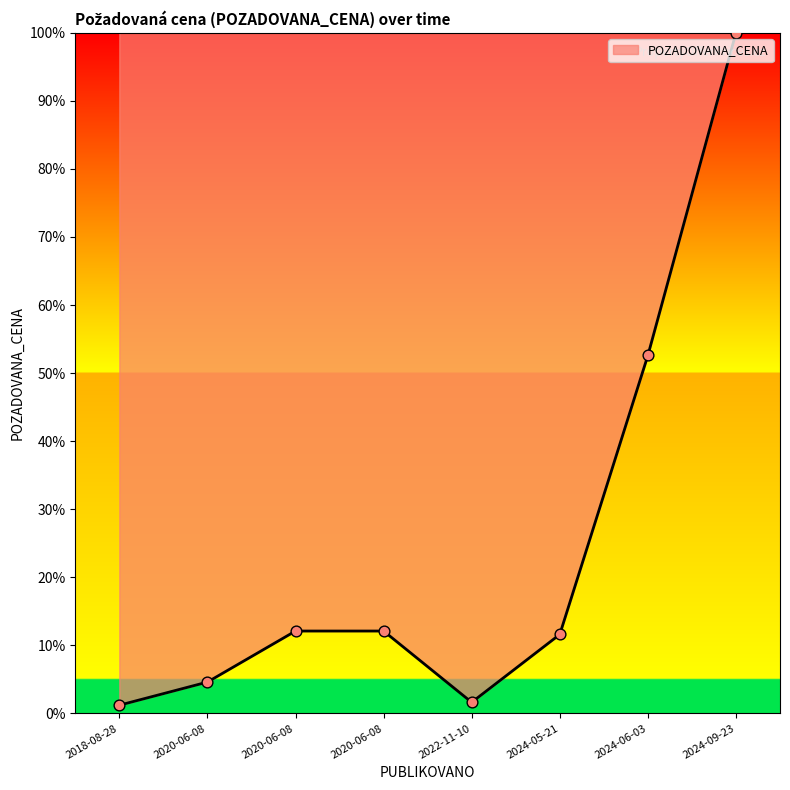

What is the change in value from 2018-08-28 to 2024-06-03?

+51.4